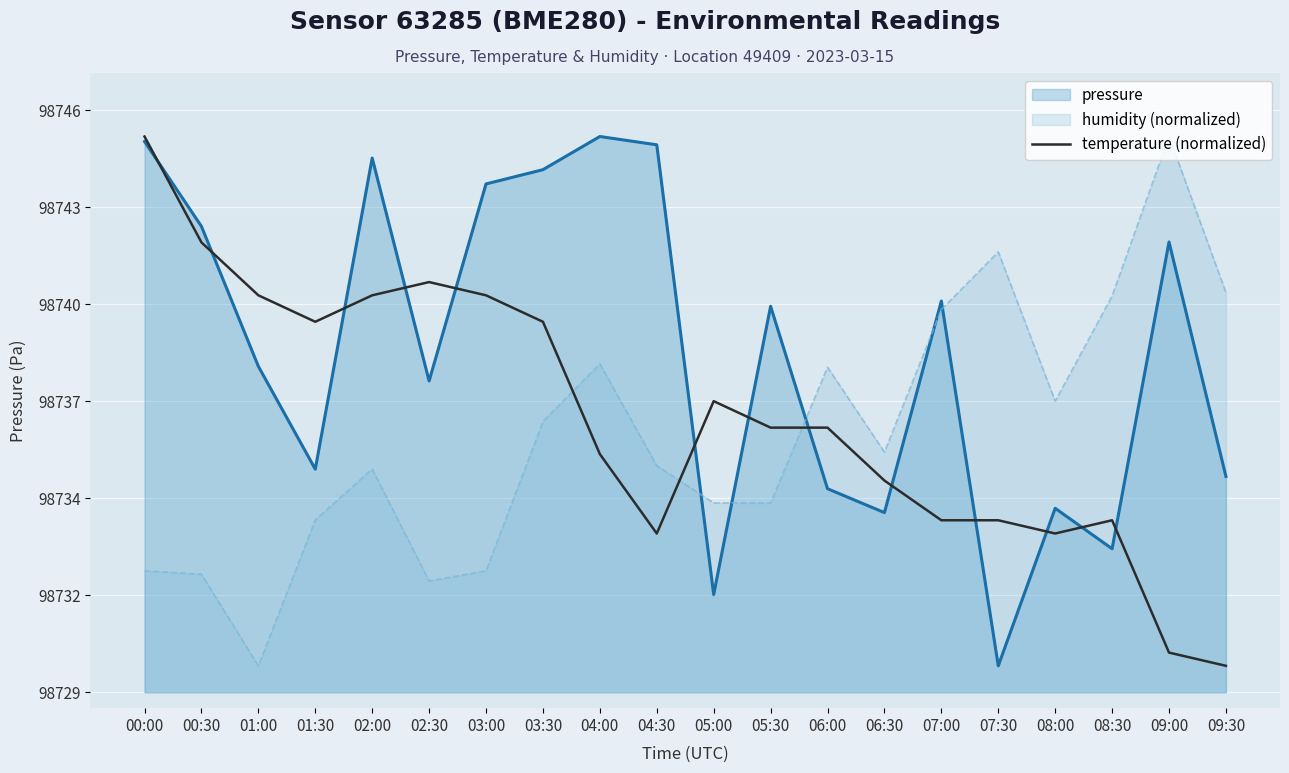

How many data points are less than 98736?

9